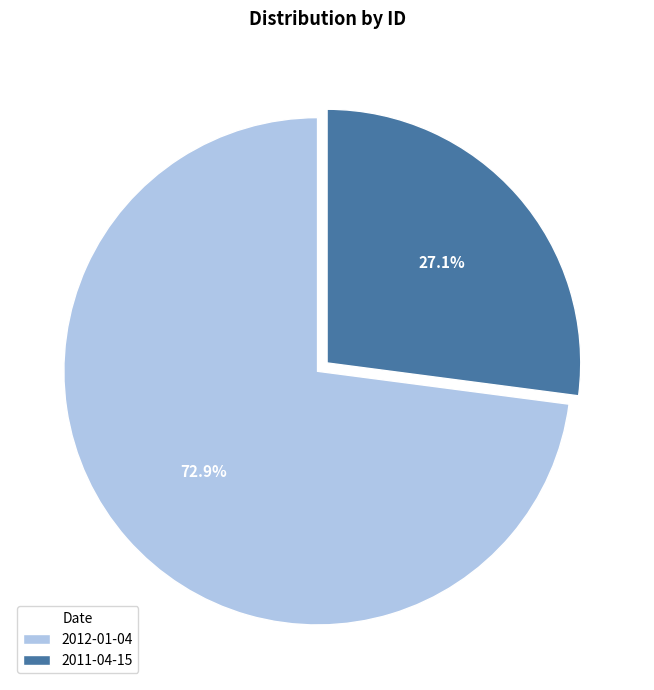

What percentage is the 2011-04-15 slice, to the nearest percent?

27%